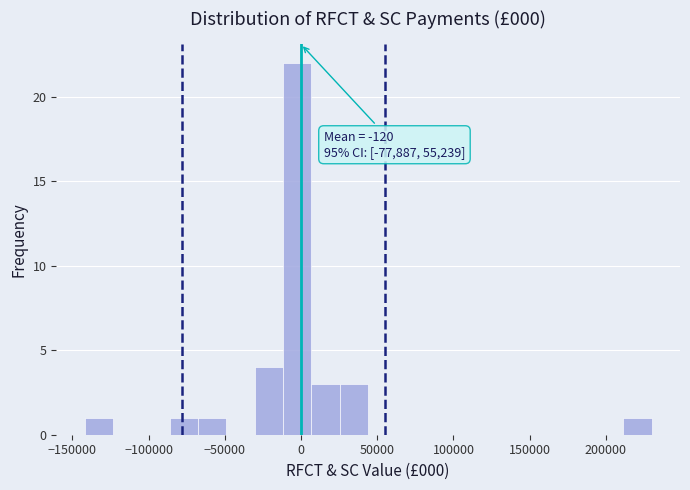

Around what value on the x-axis is the tallest bar? Give the approximate position of its centre, as read against the axis.

0